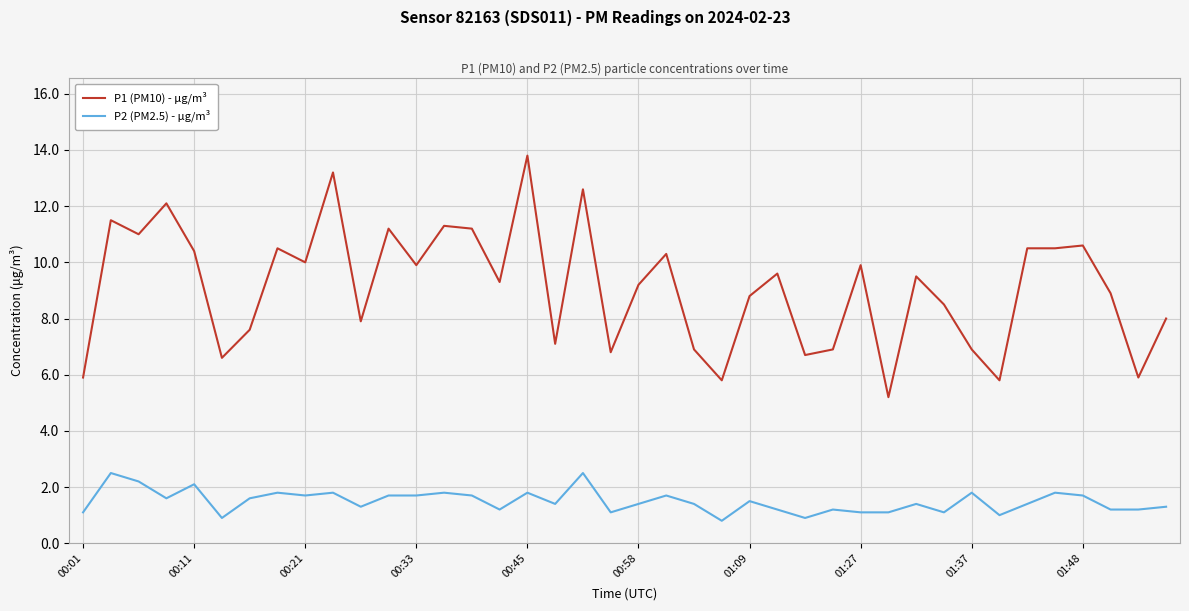

Which series has the largest total across all categories?

P1 (PM10) - μg/m³